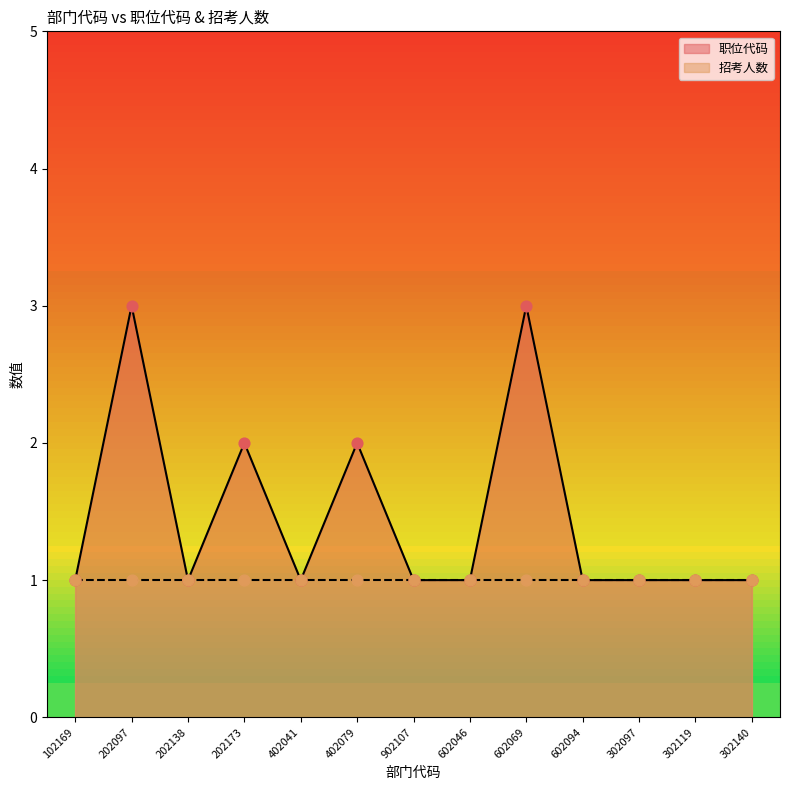

What is the ratio of the value at 202173 to the value at 602069?

0.7